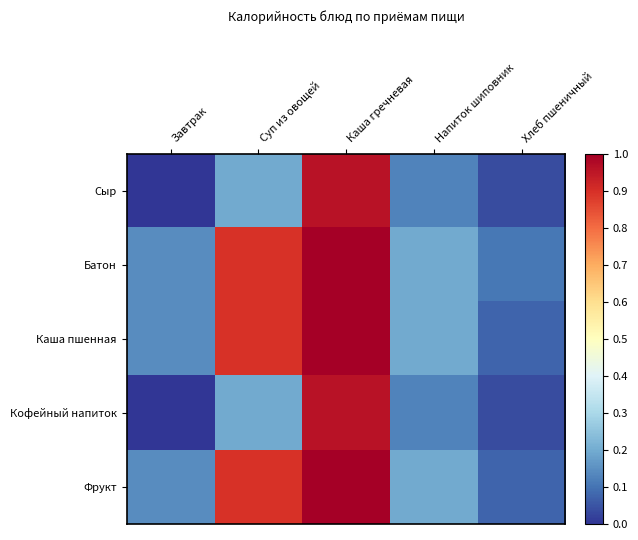

What is the total value across all series at Каша гречневая?

4.9